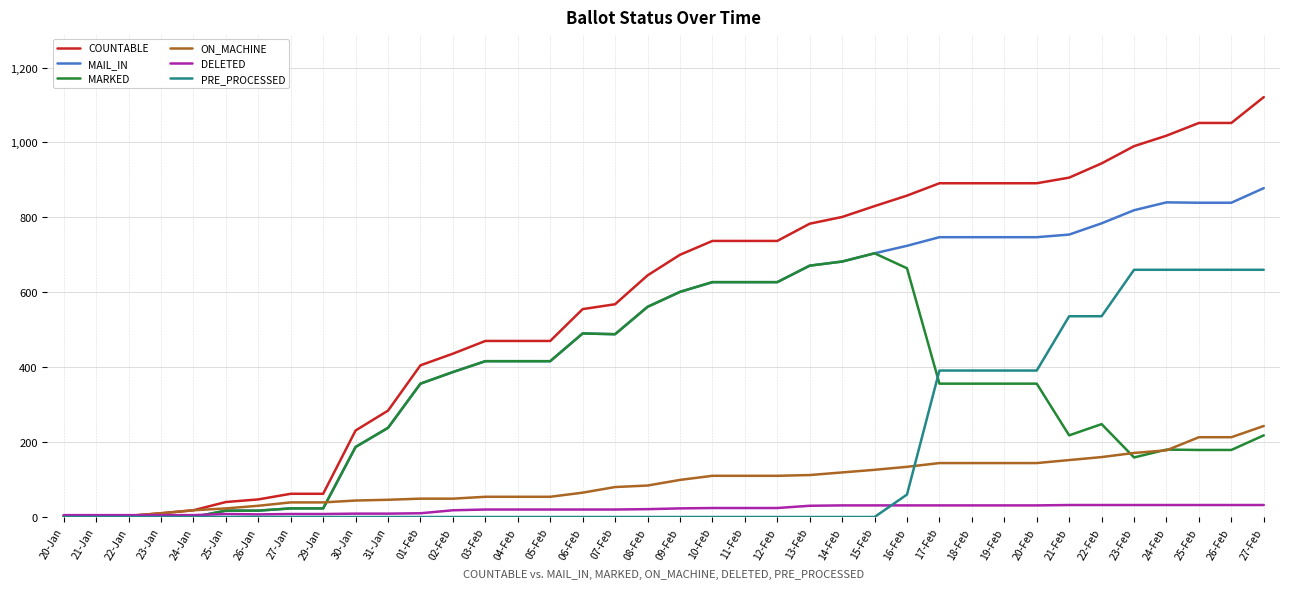

How many categories are shown in the chart?

38